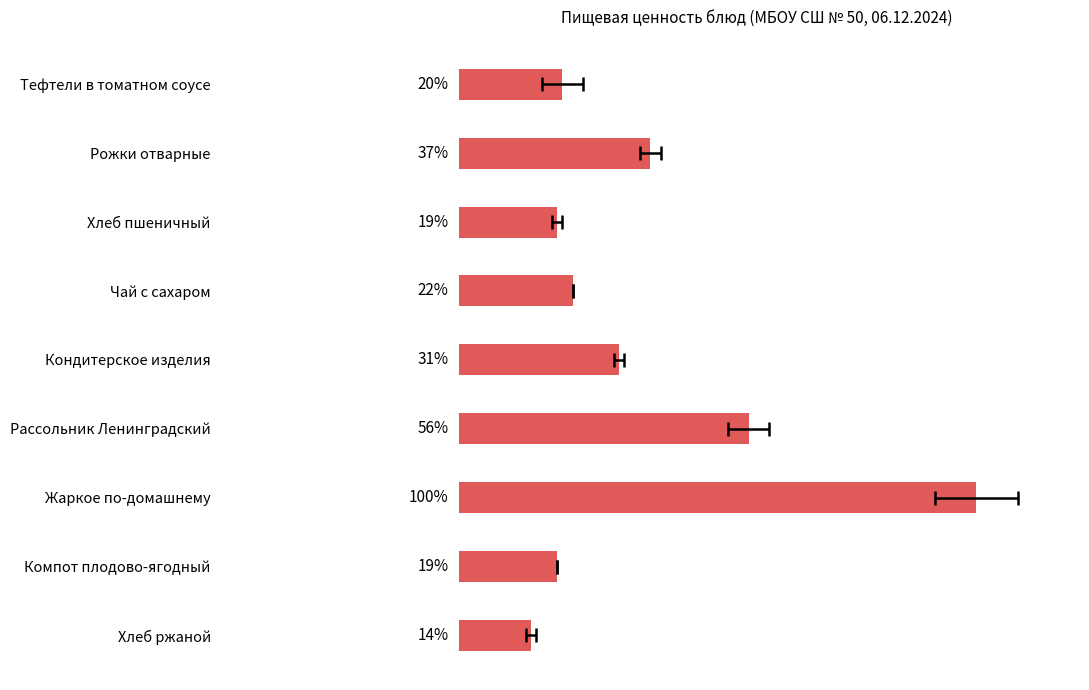

Is it true that the value at Компот плодово-ягодный is 19?

True